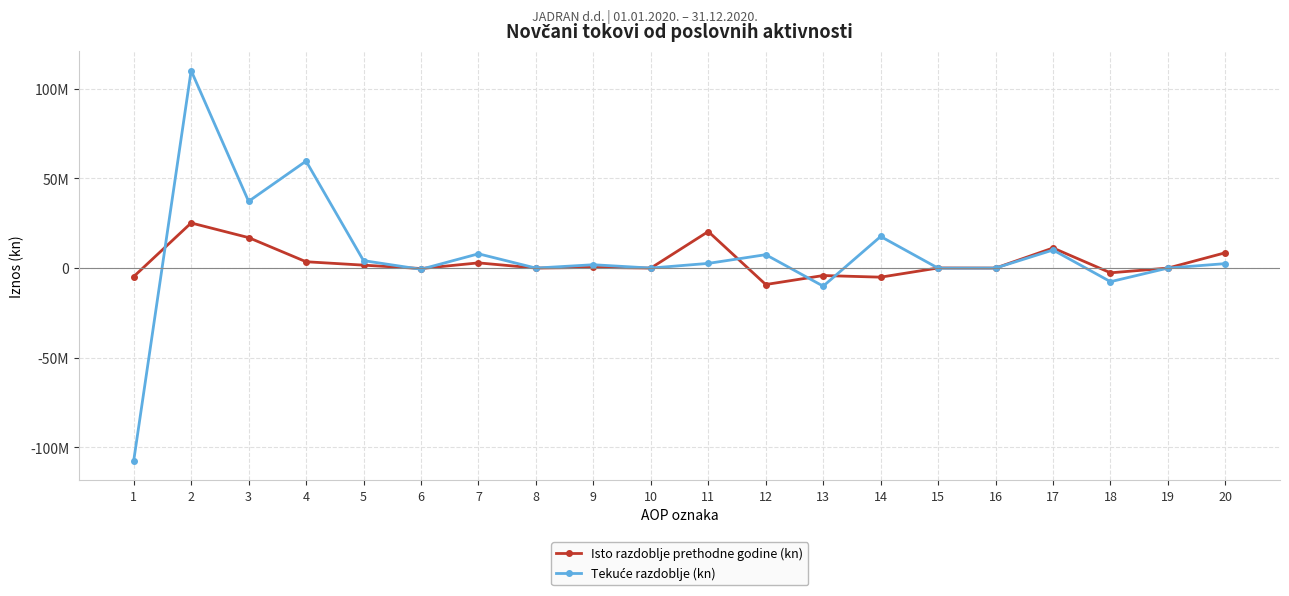

Between 10 and 15, which is larger?

15